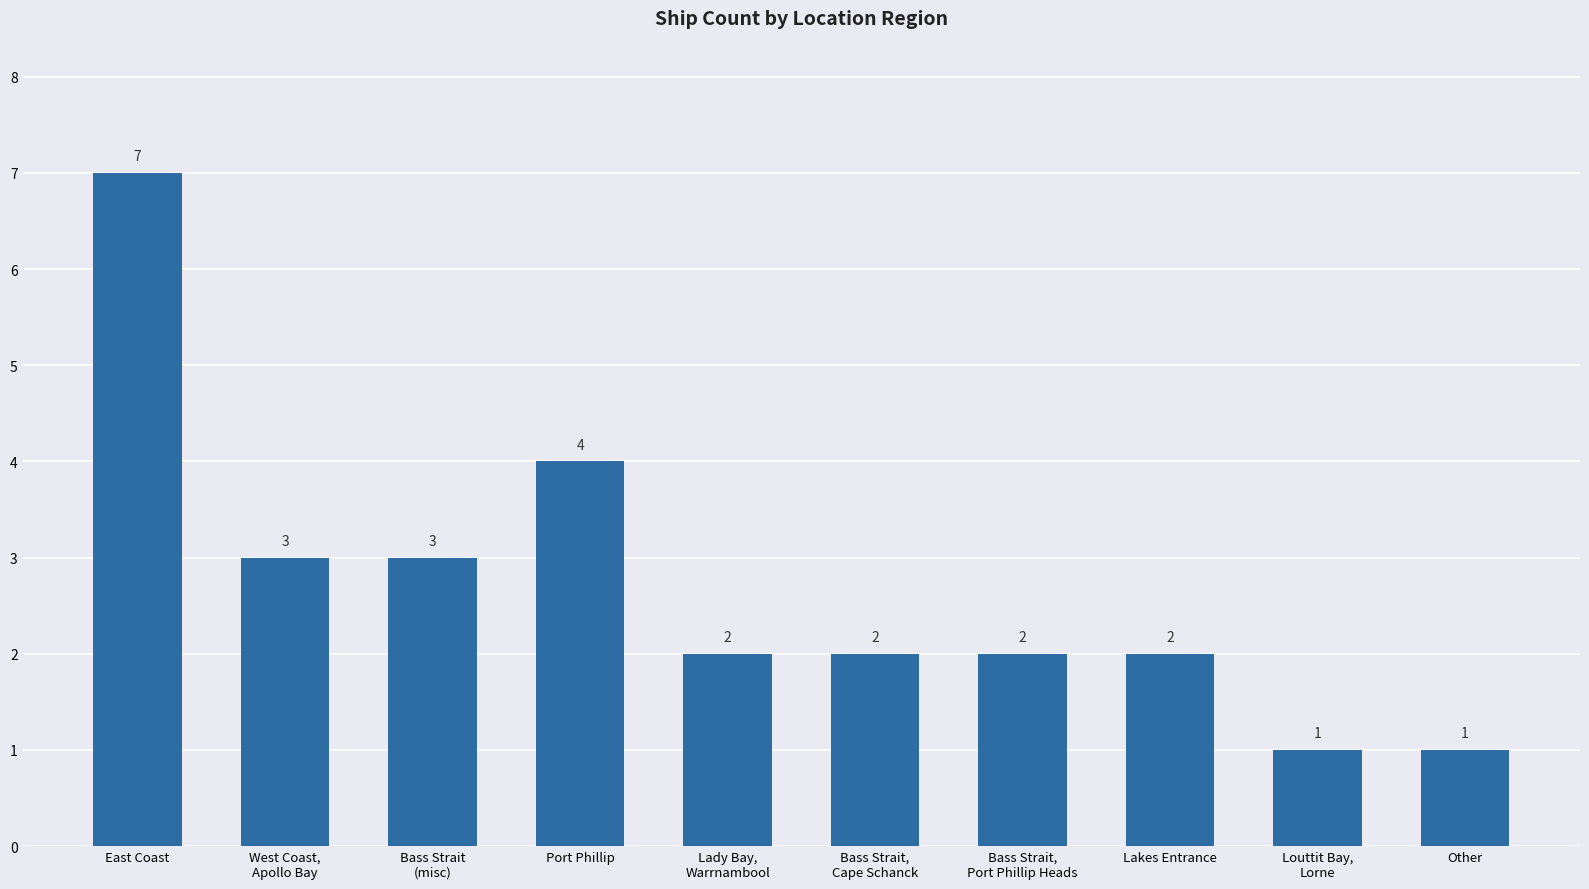

What is the label of the 6th bar from the left?

Bass Strait,
Cape Schanck